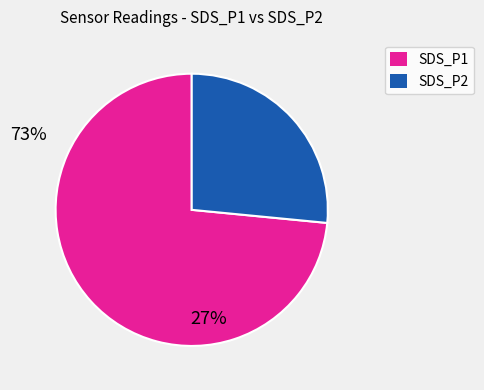

How many slices are in this pie chart?

2